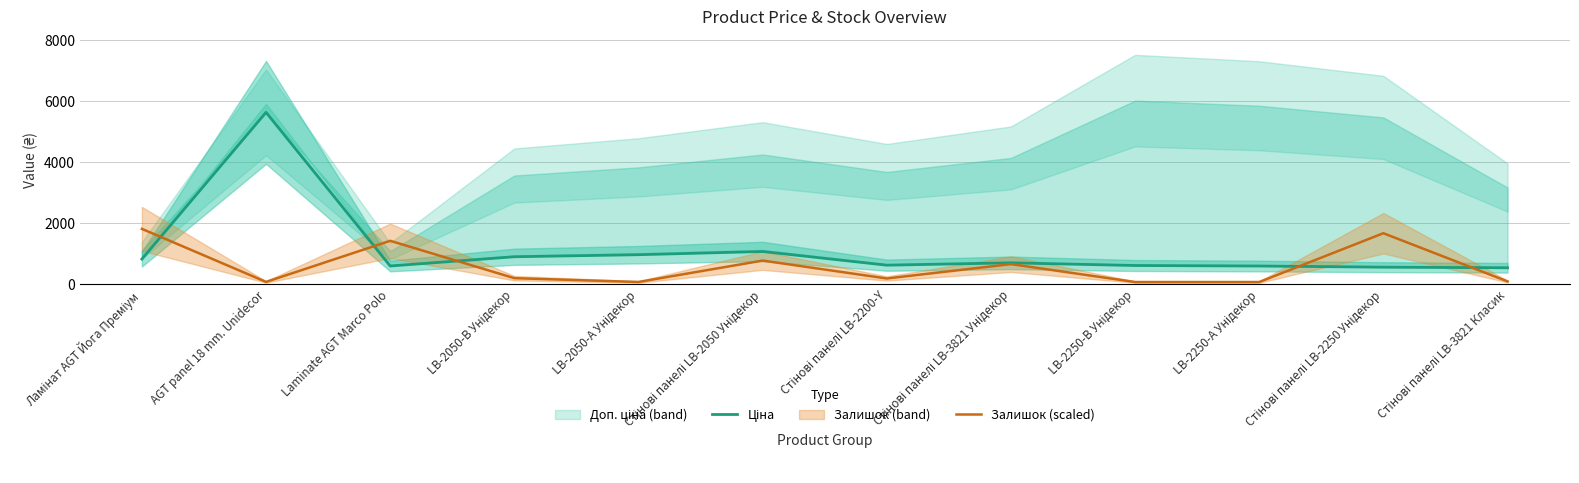

What position from the right is LB-2050-А Унідекор?

8